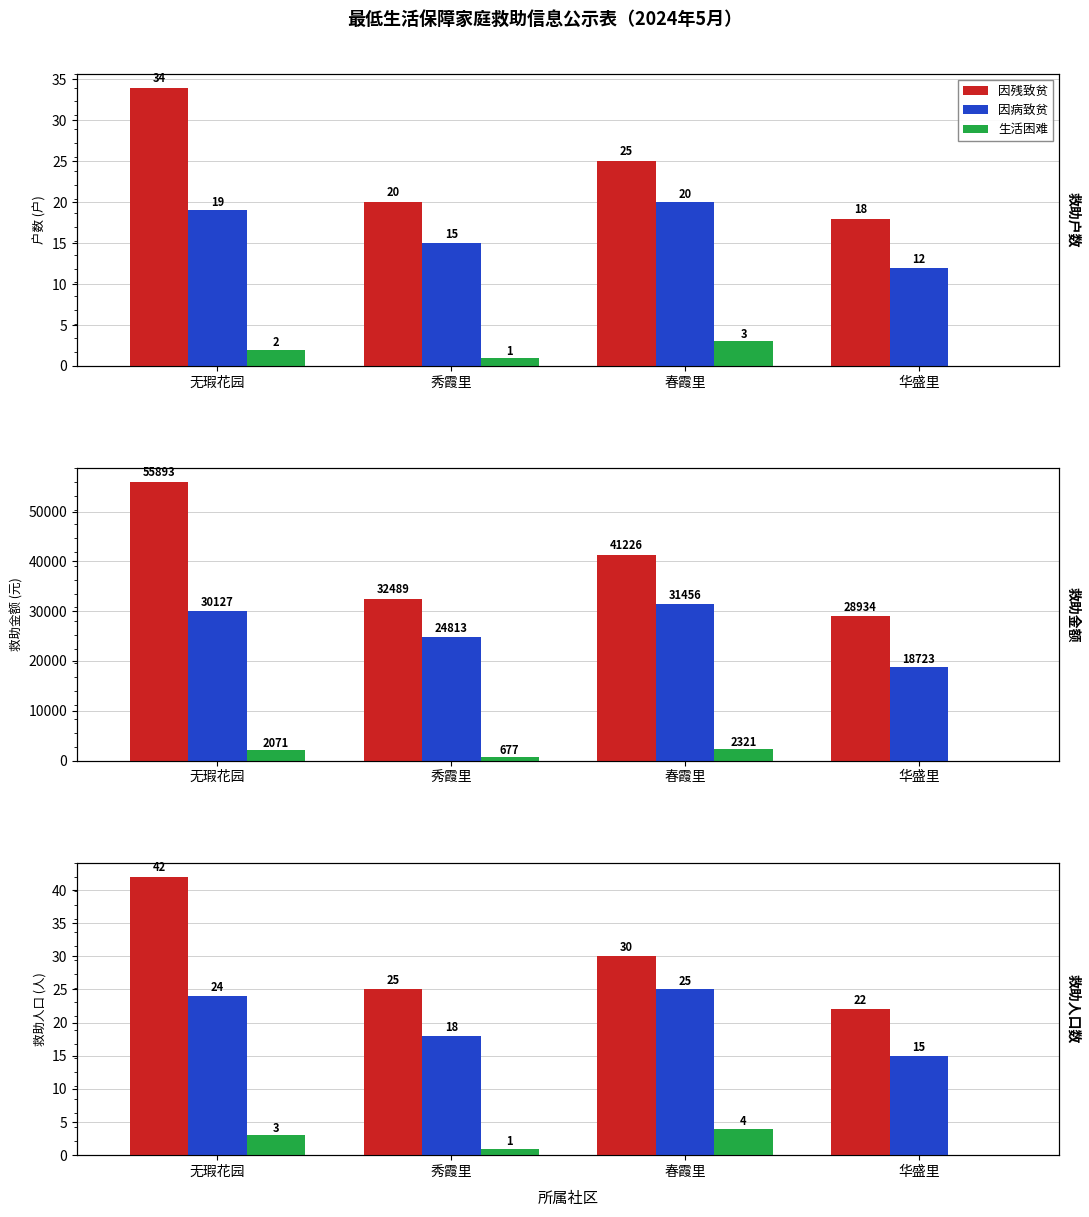

Is it true that 因残致贫 equals 30 at 春霞里?

True